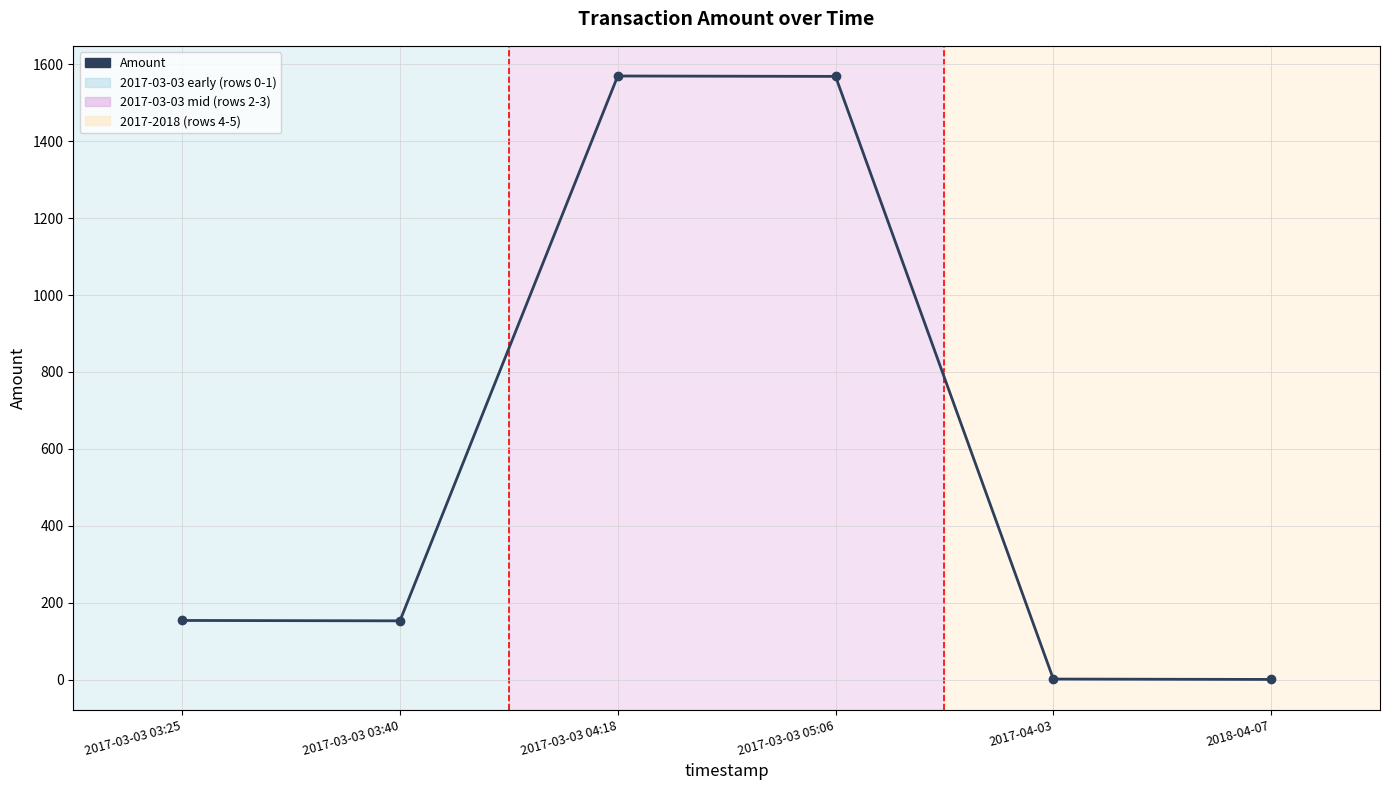

What is the greatest value displayed?

1569.2